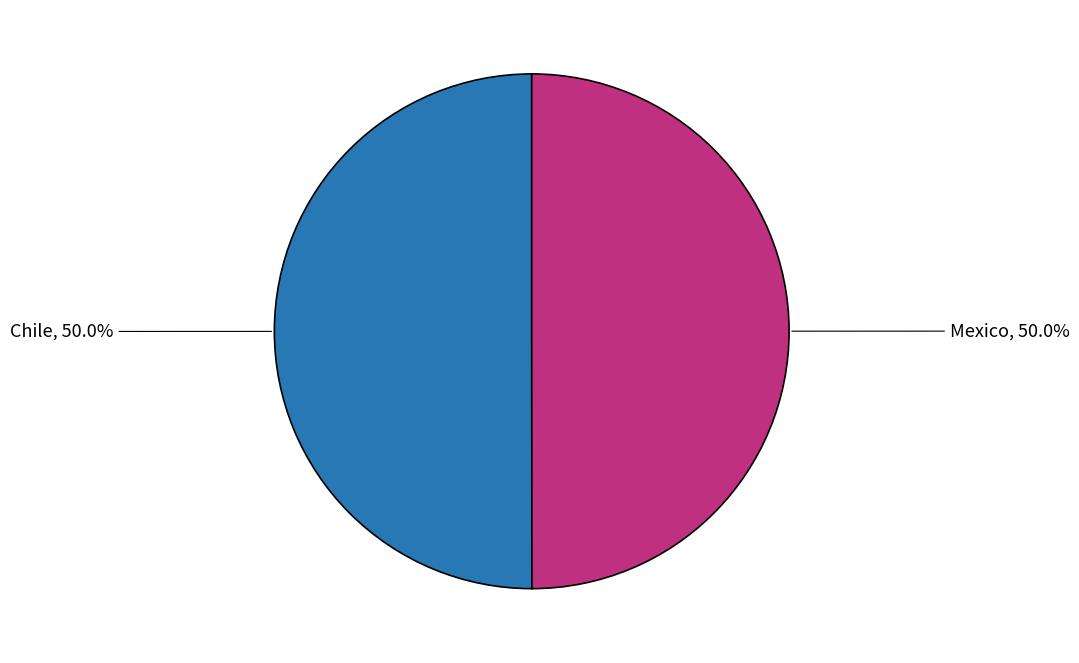

What is the ratio of the value at Mexico to the value at Chile?

1.0